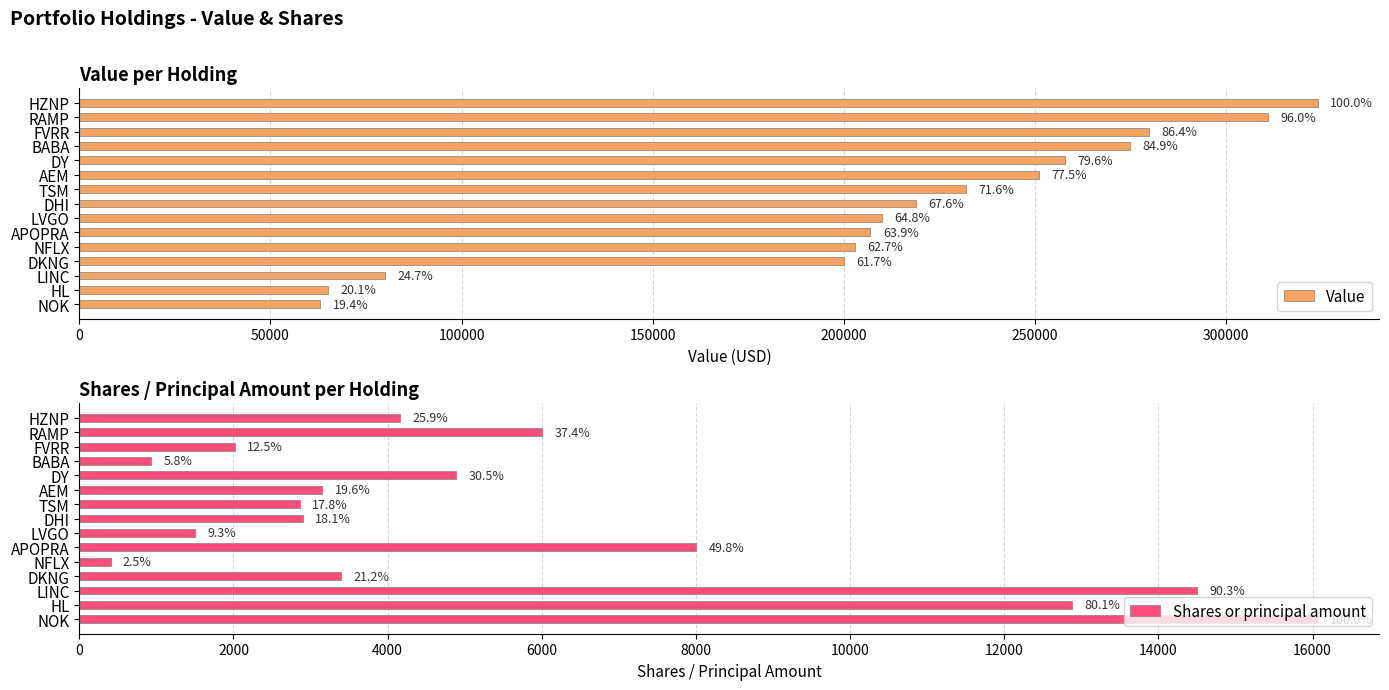

Reading left to right, what are all the values shown in this chart?

Value: 324000	311000	280000	275000	258000	251000	232000	219000	210000	207000	203000	200000	80000	65000	63000
Shares or principal amount: 4166	6006	2014	936	4893	3149	2862	2900	1501	8000	405	3400	14500	12875	16065